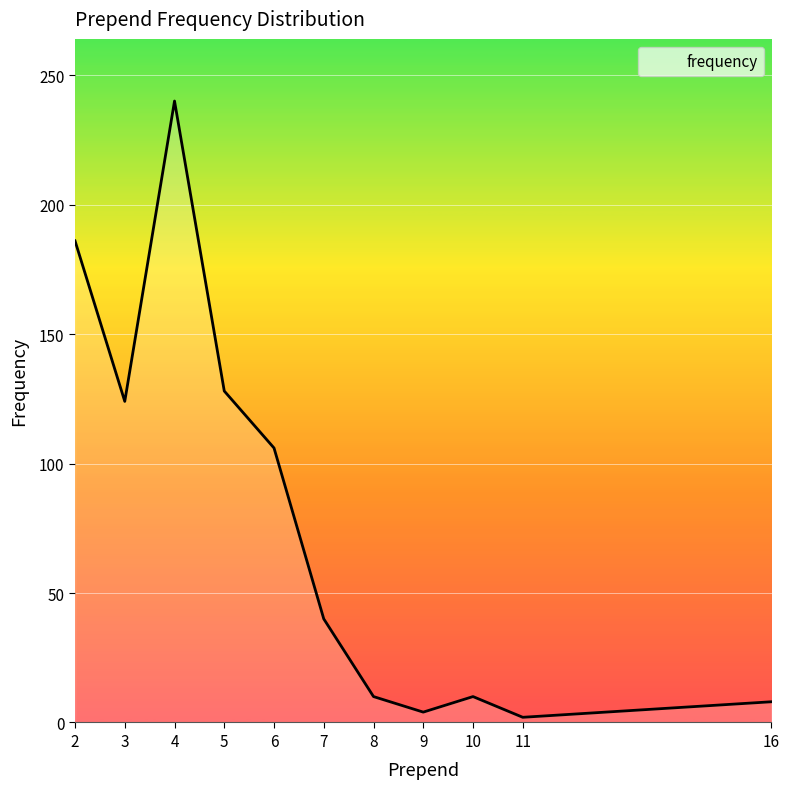

What is the greatest value displayed?

240